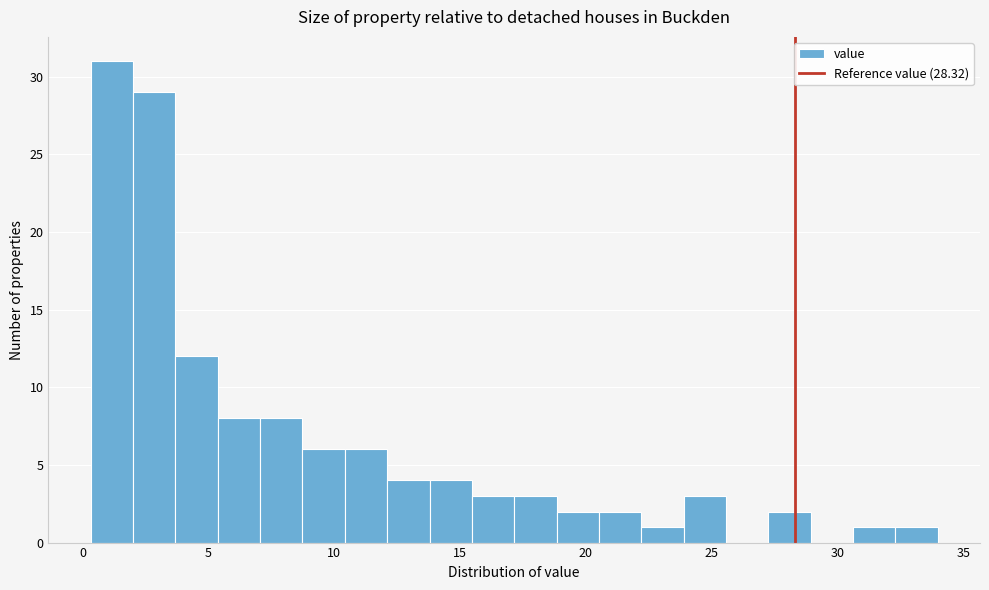

Around what value on the x-axis is the tallest bar? Give the approximate position of its centre, as read against the axis.

1.0